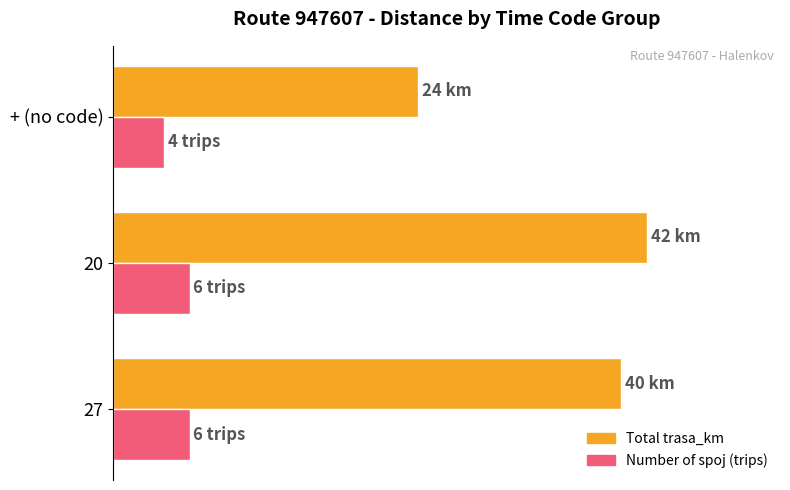

How many data points does each series have?

3